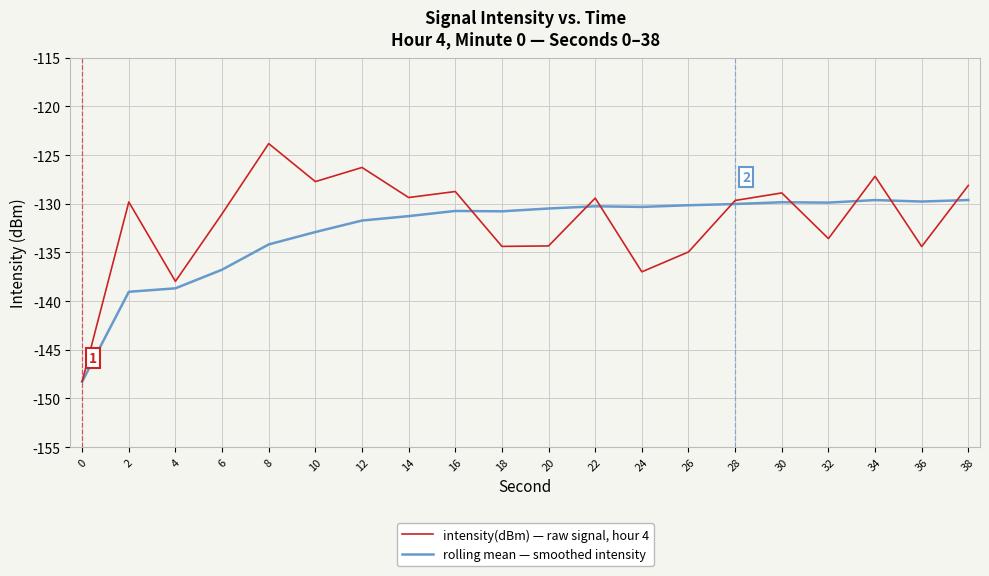

What is the greatest value displayed?

-123.8